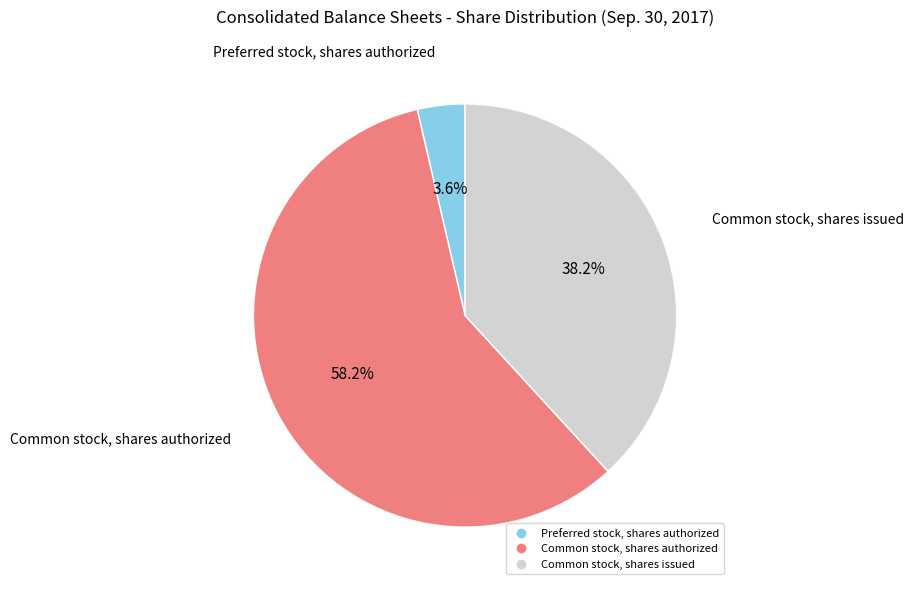

What percentage do Common stock, shares issued and Preferred stock, shares authorized together represent?

41.8%